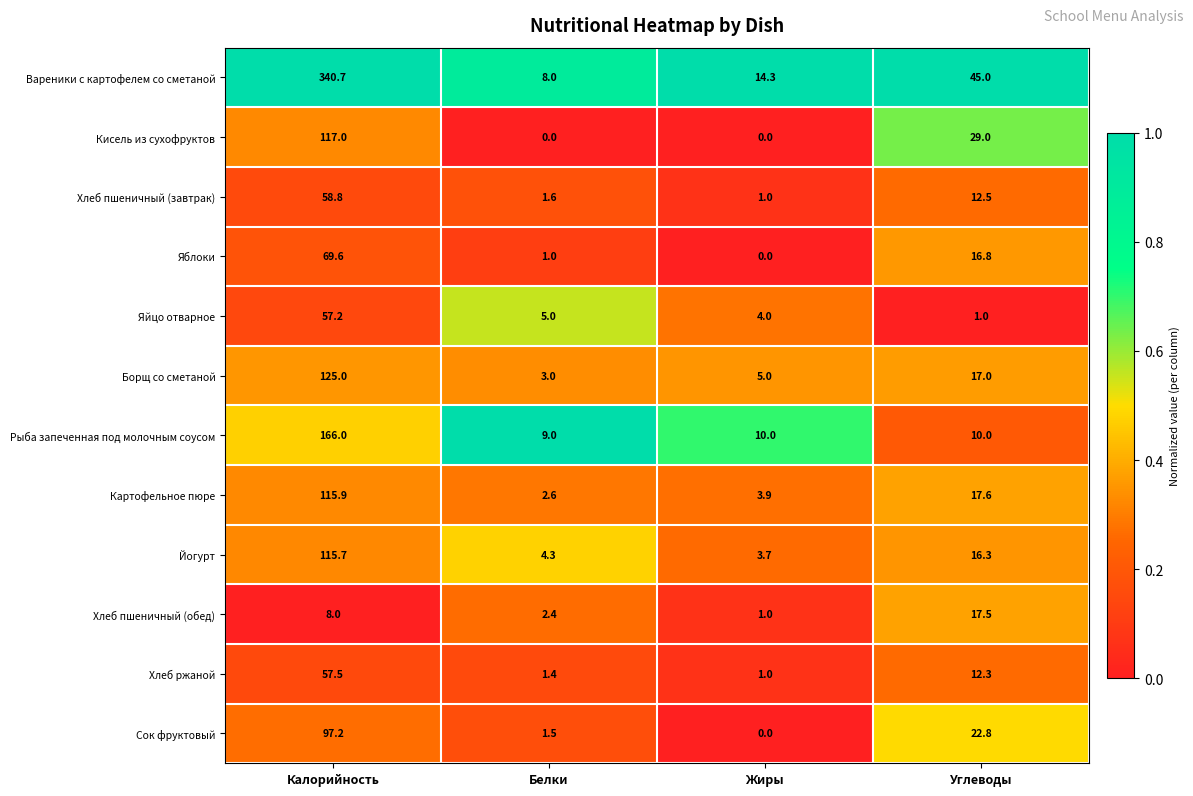

What is the approximate value of Борщ со сметаной at Белки?

3.0